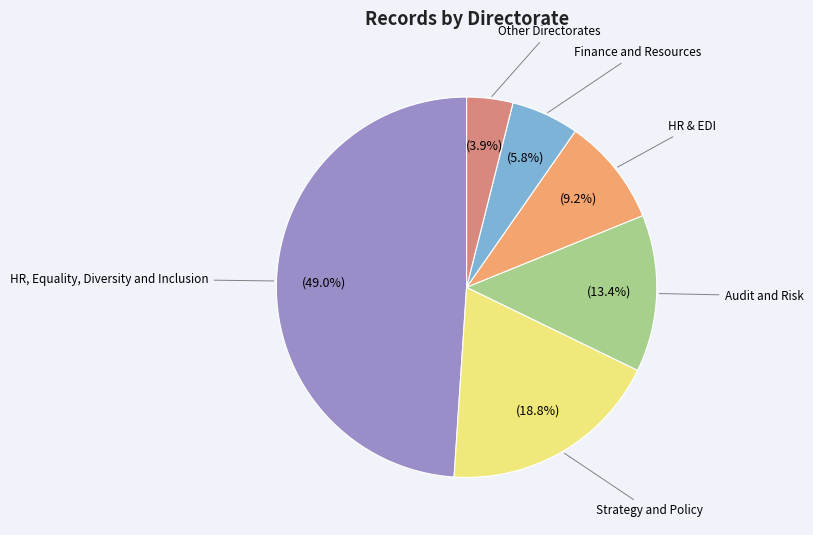

Is there a majority slice in this chart?

No